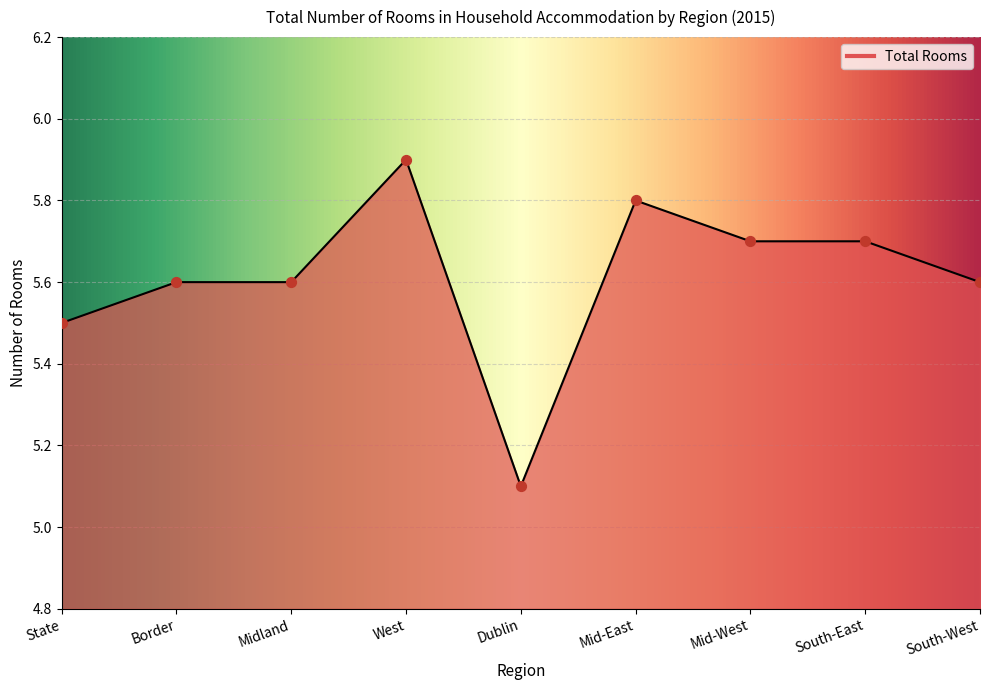

What is the ratio of the value at Dublin to the value at Mid-West?

0.9